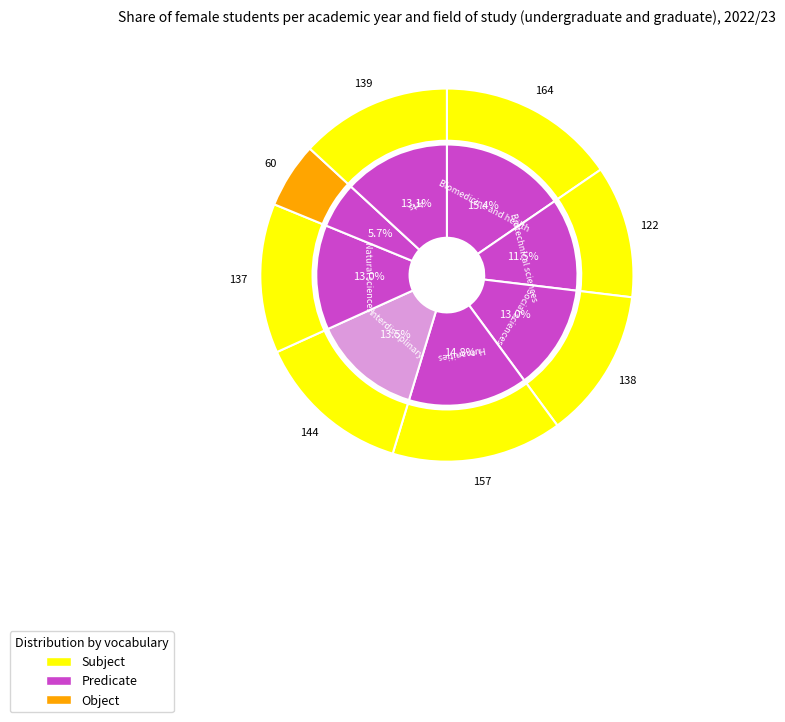

Which slice is the largest?

Biomedicine and health